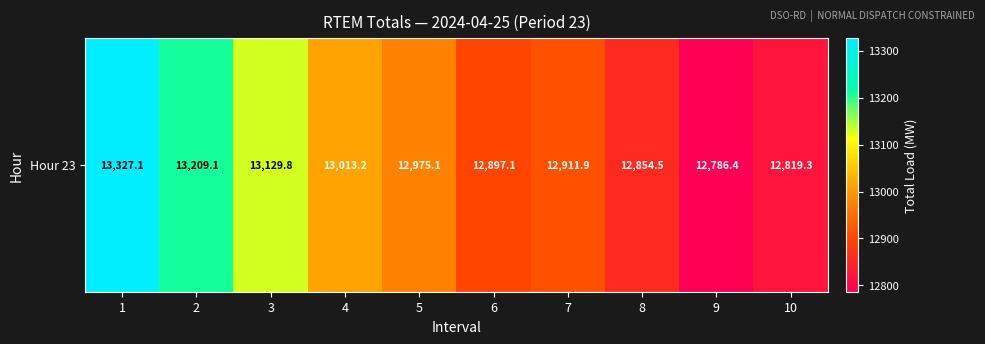

Which category has the highest value across all series?

1